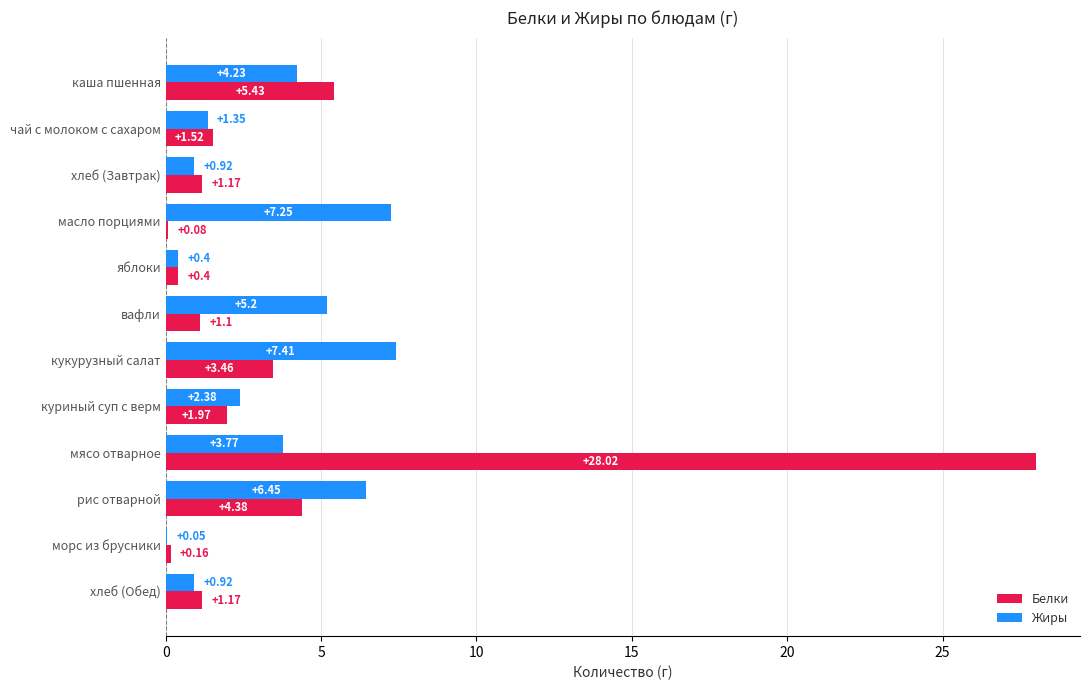

Is the value of Белки at хлеб (Обед) greater than the value of Жиры at яблоки?

Yes